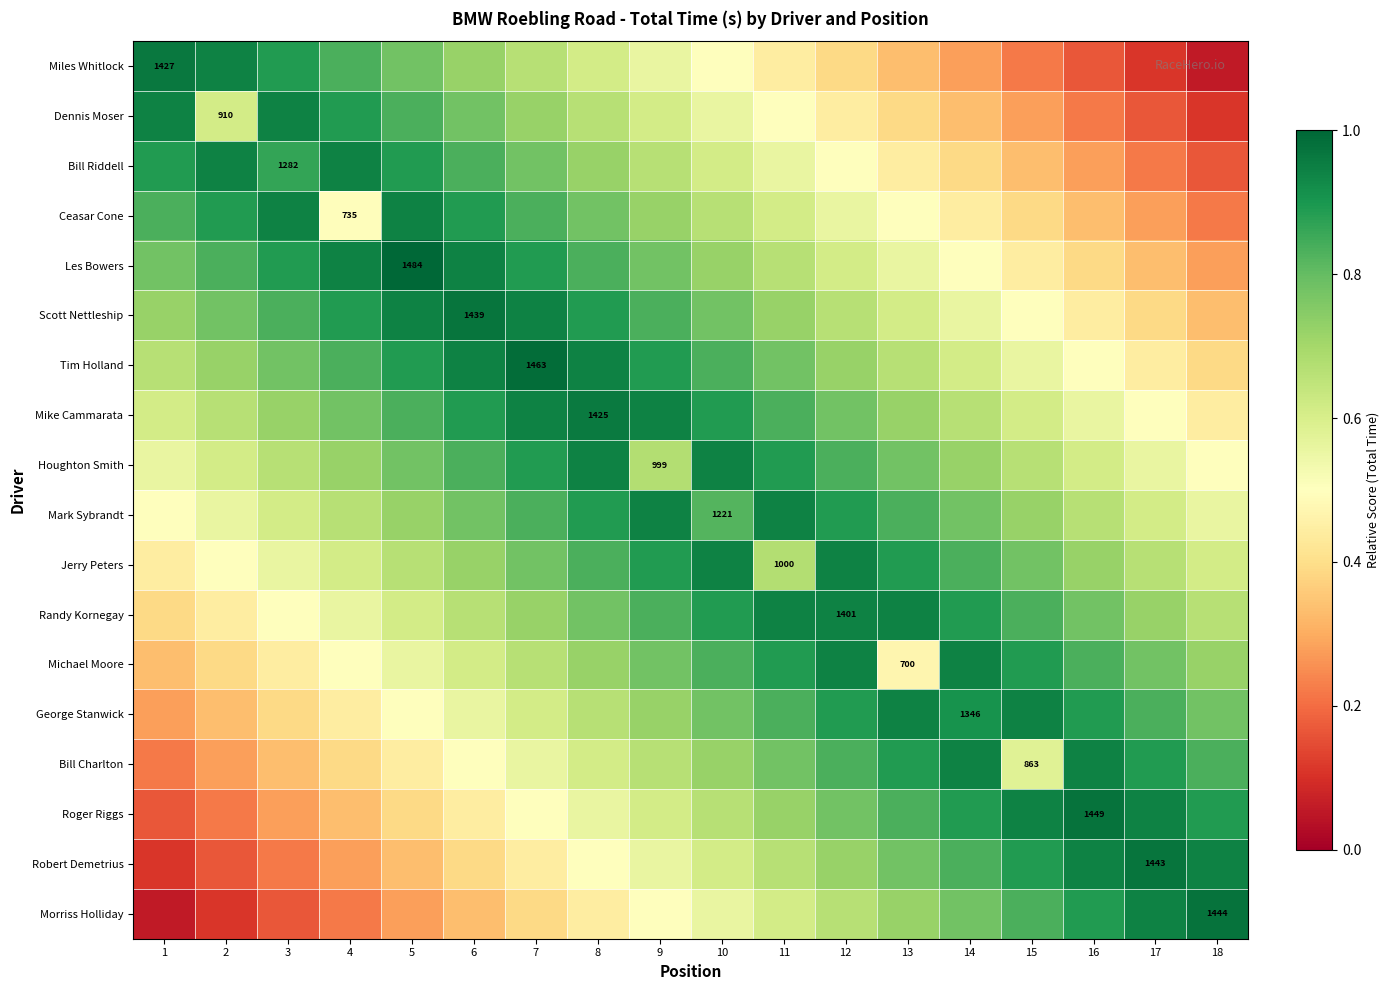

At which label does Jerry Peters reach its minimum?

1